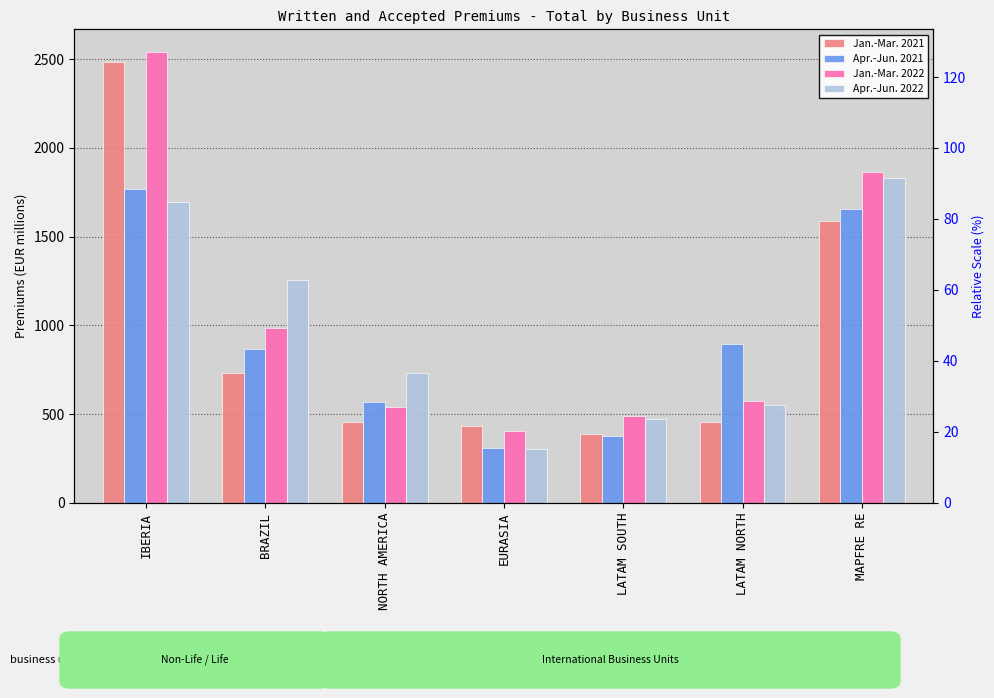

At which category is the sum across all series the highest?

IBERIA